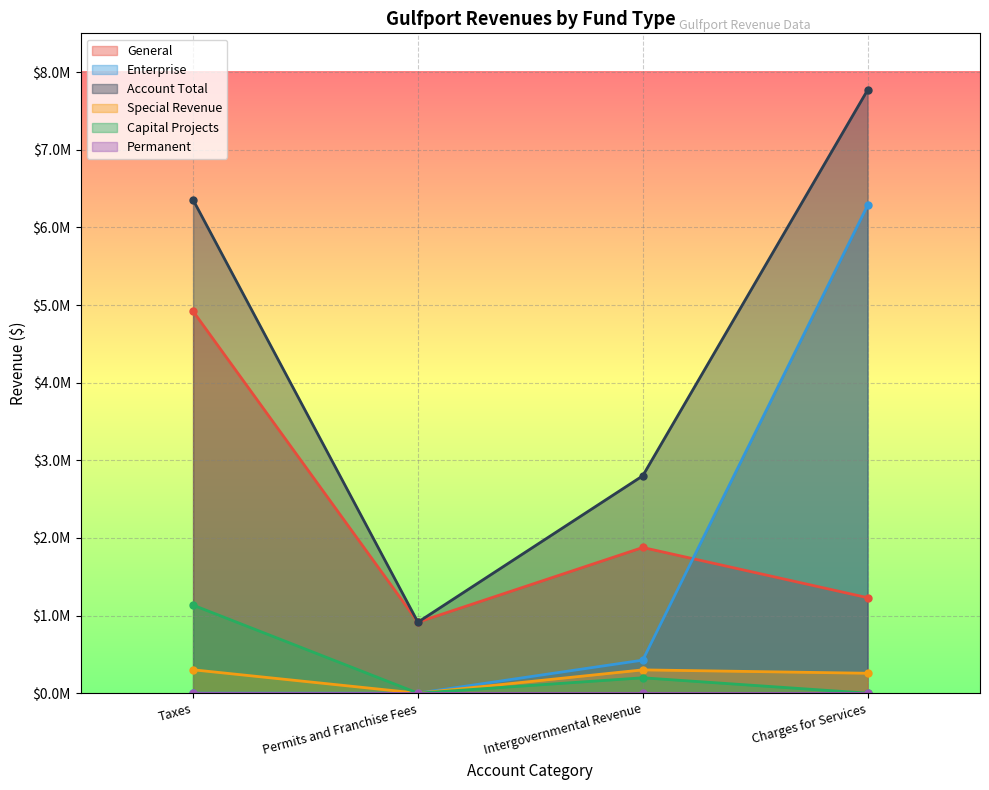

Rank the categories by Account Total value from highest to lowest.

Charges for Services, Taxes, Intergovernmental Revenue, Permits and Franchise Fees